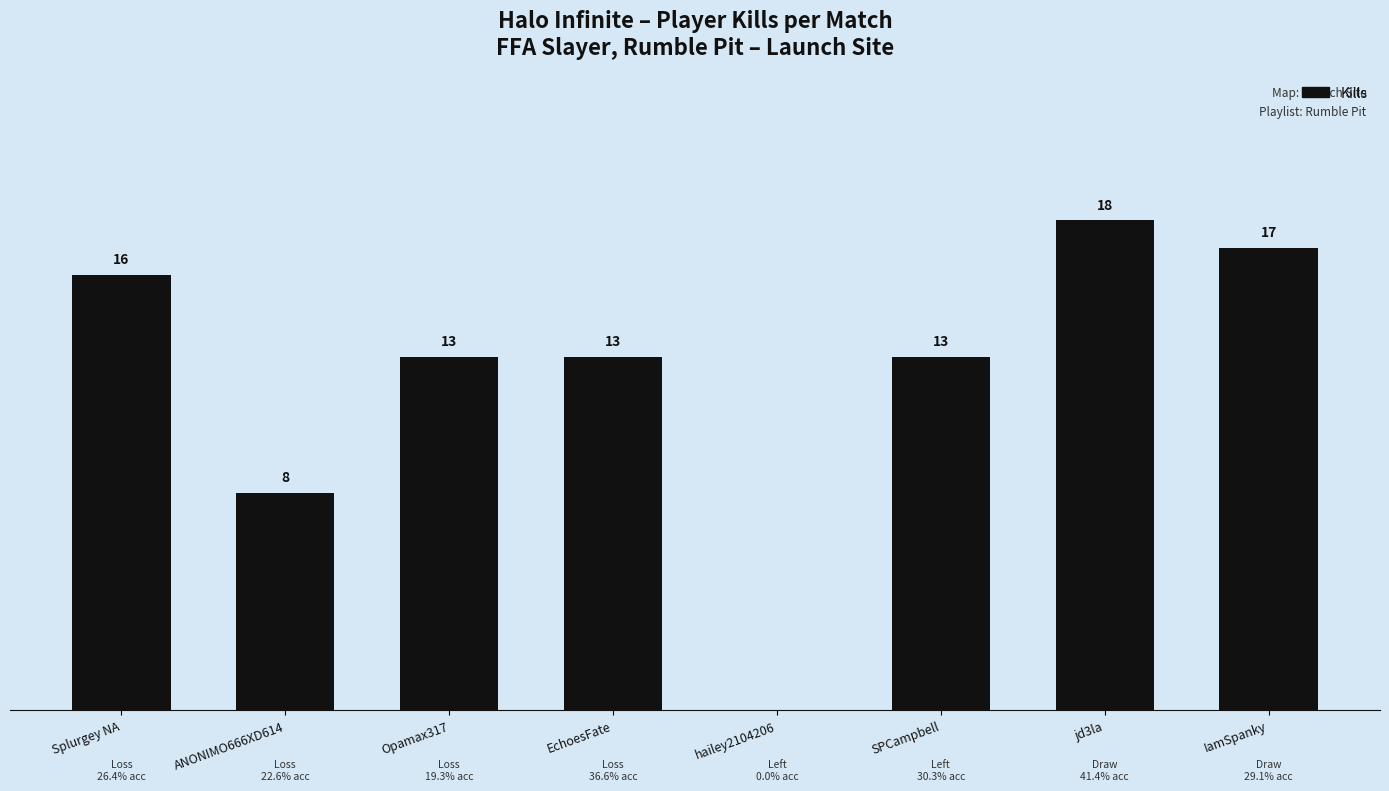

Between jd3la and Opamax317, which is larger?

jd3la